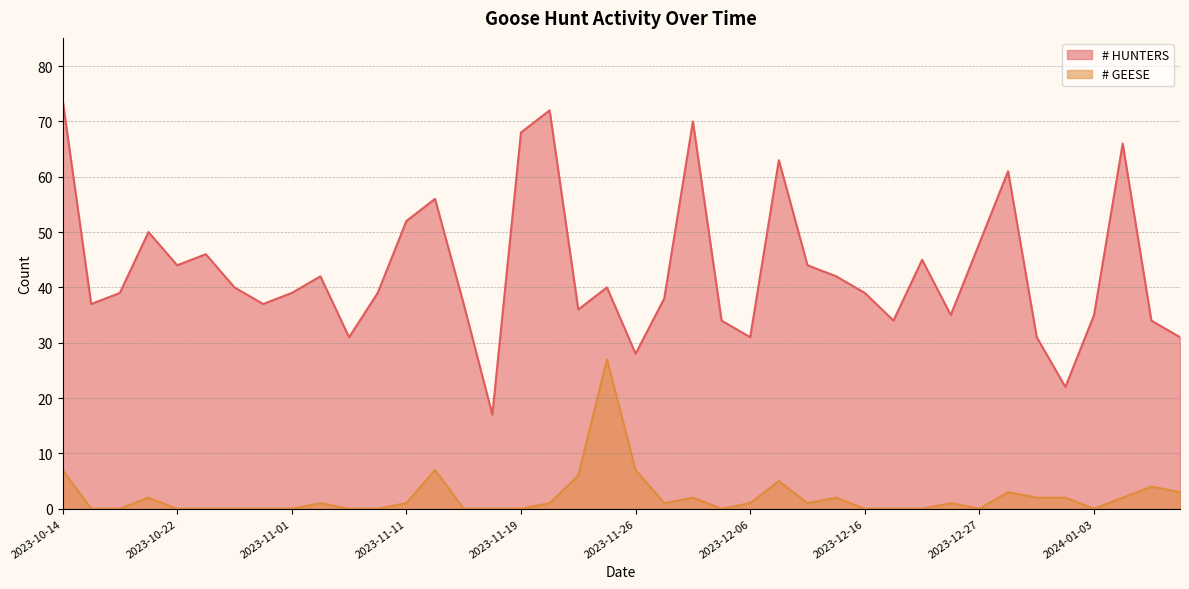

How many interior local valleys does the # HUNTERS series have?

11